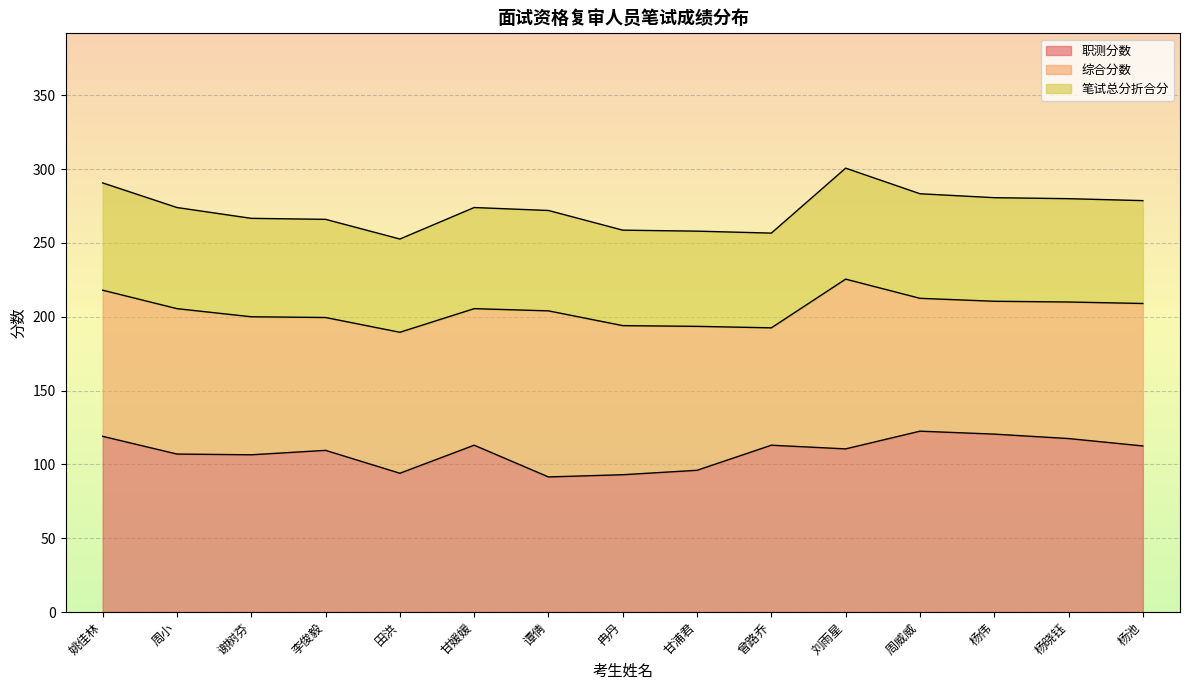

What is the highest value of the 职测分数 series?

122.5